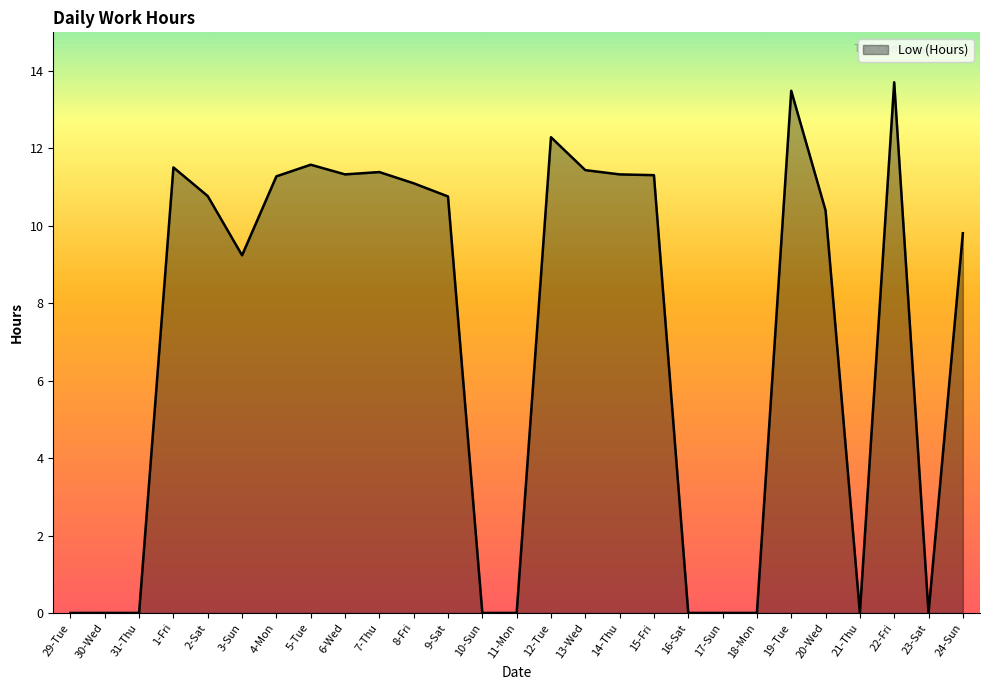

What is the difference between the values at 14-Thu and 2-Sat?

0.6